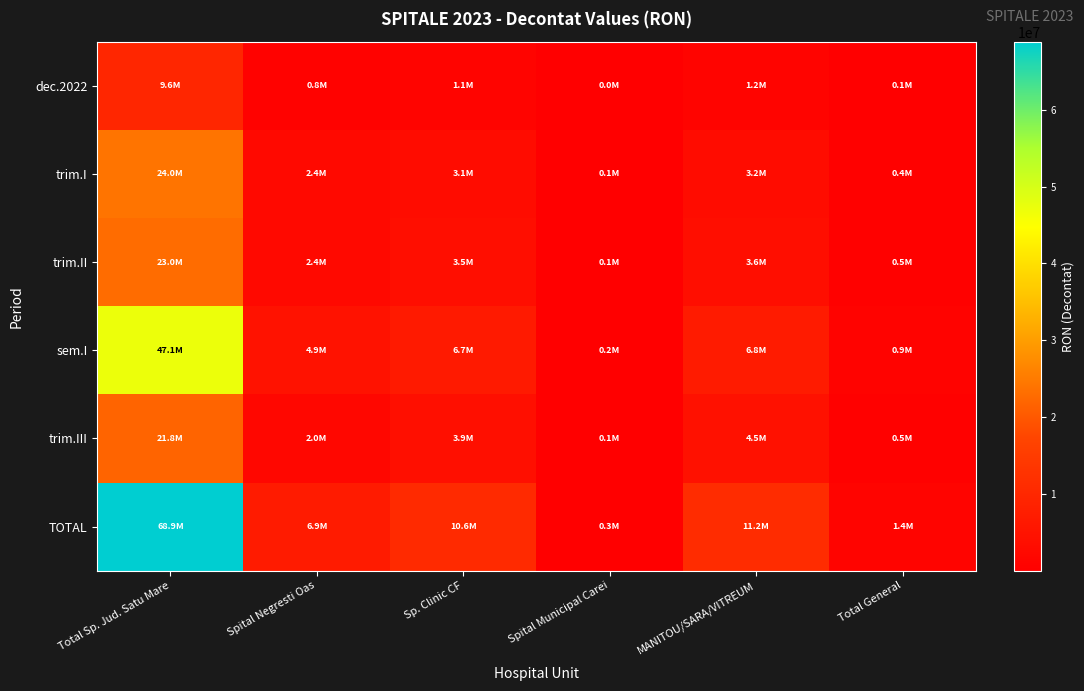

How many distinct data groups are displayed?

6